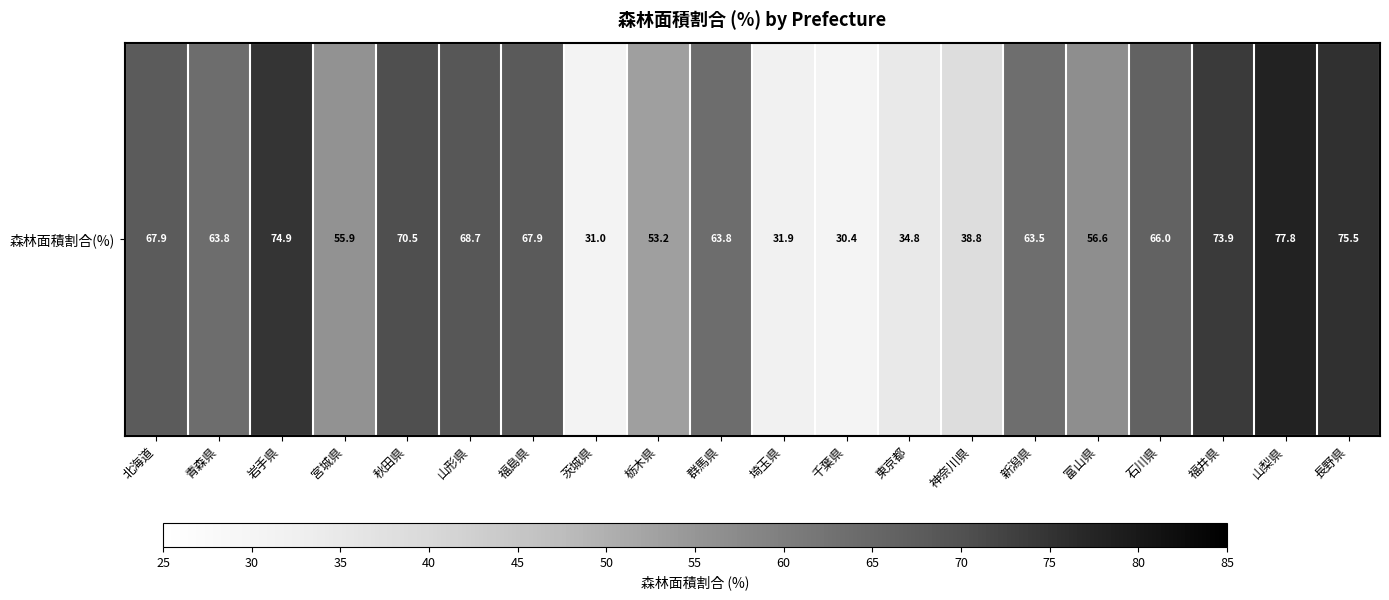

What is the difference between the maximum and minimum values?

47.4